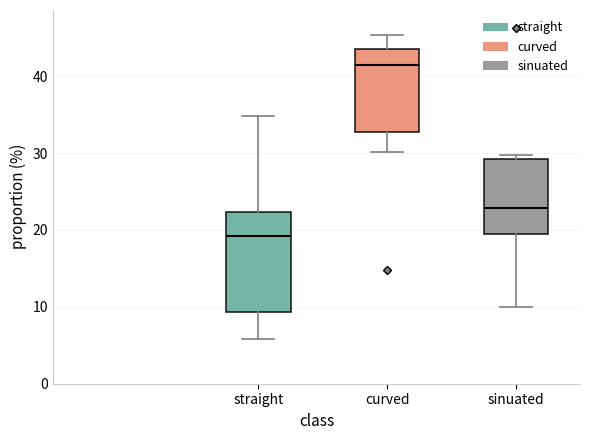

Which box is the tallest, from its lower edge to its upper edge?

straight